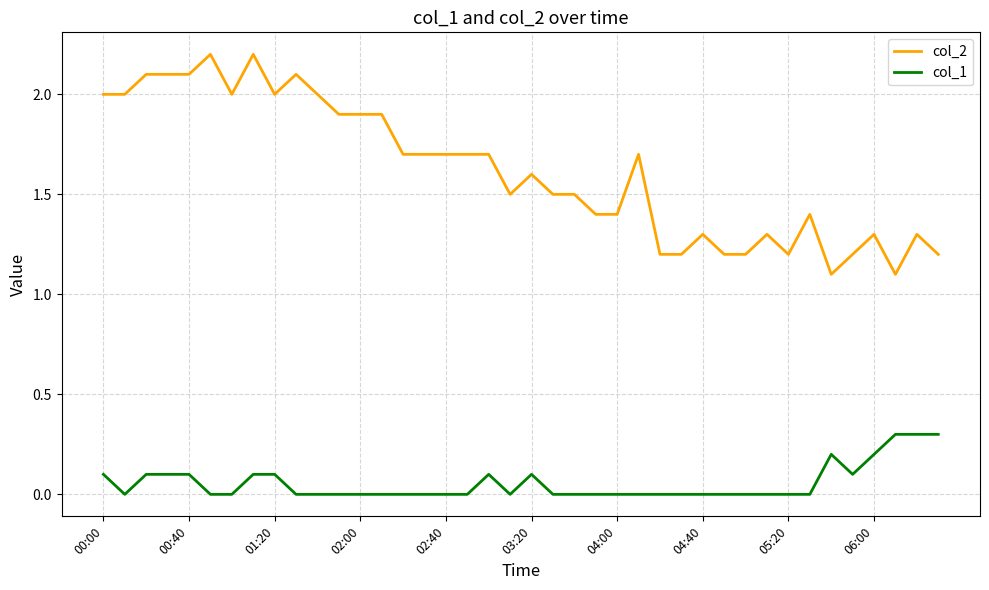

Is this an area chart (filled region under the line)?

No